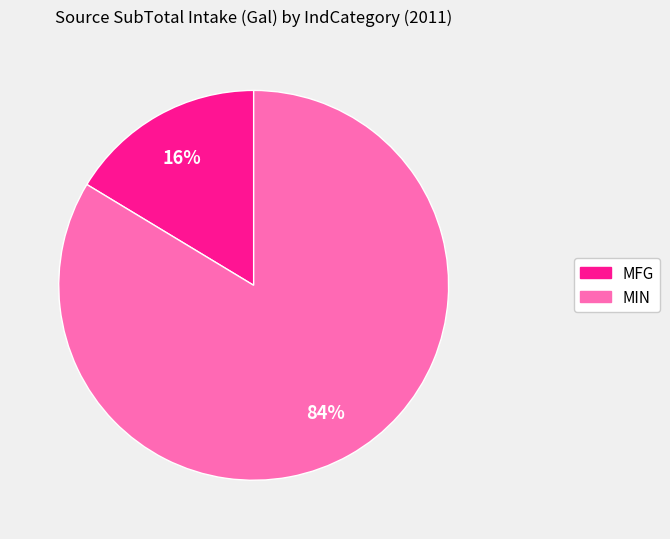

To the nearest percent, what is the combined percentage of MFG and MIN?

100%